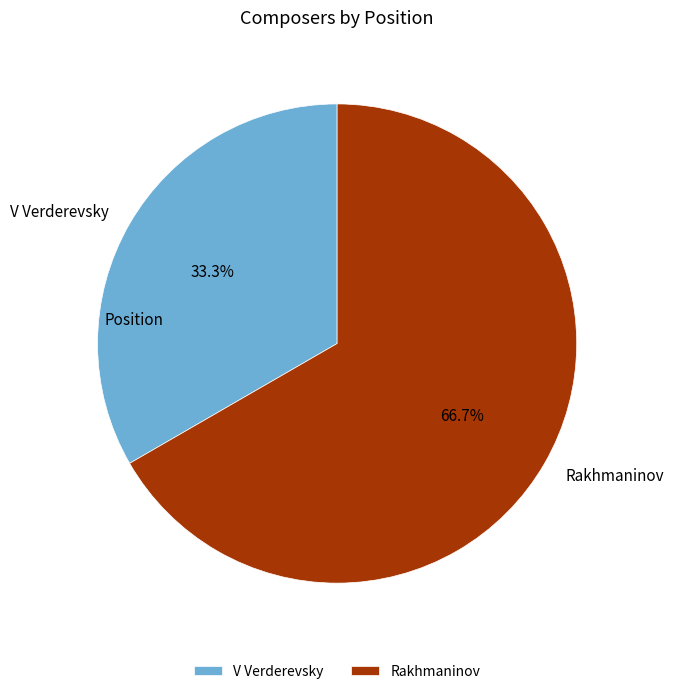

What is the largest slice in the pie chart?

Rakhmaninov